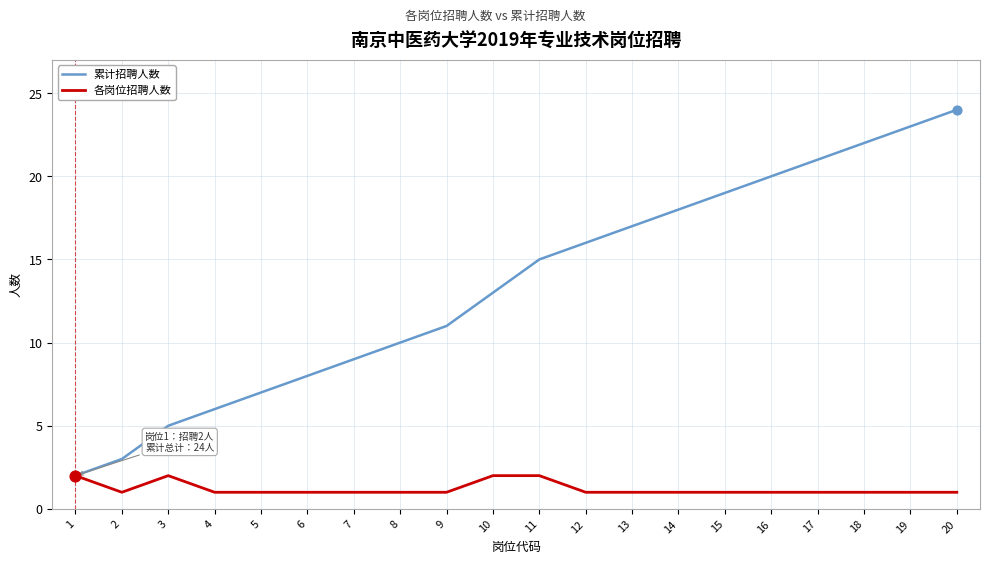

Between 11 and 17, which series saw the biggest shift?

累计招聘人数